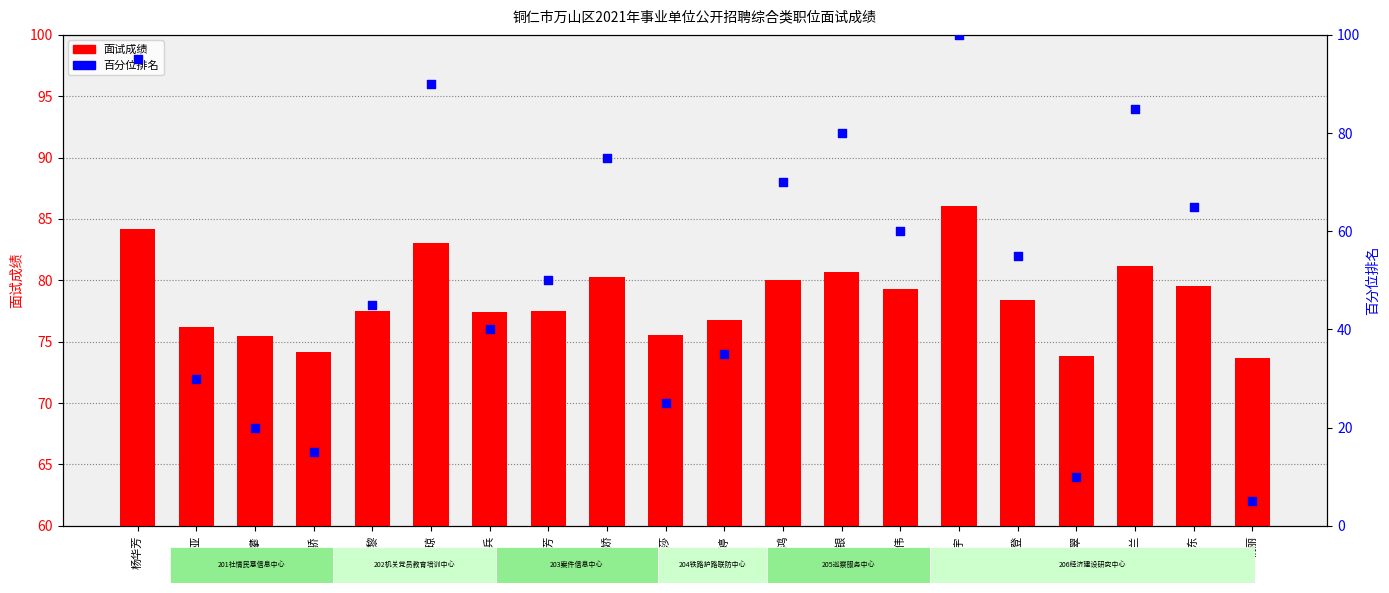

Which series contains the lowest Y value?

候考室(百分位)